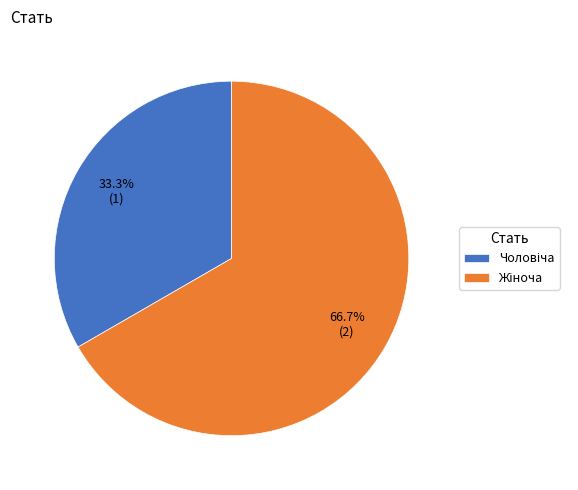

Does any single category account for the majority?

Yes